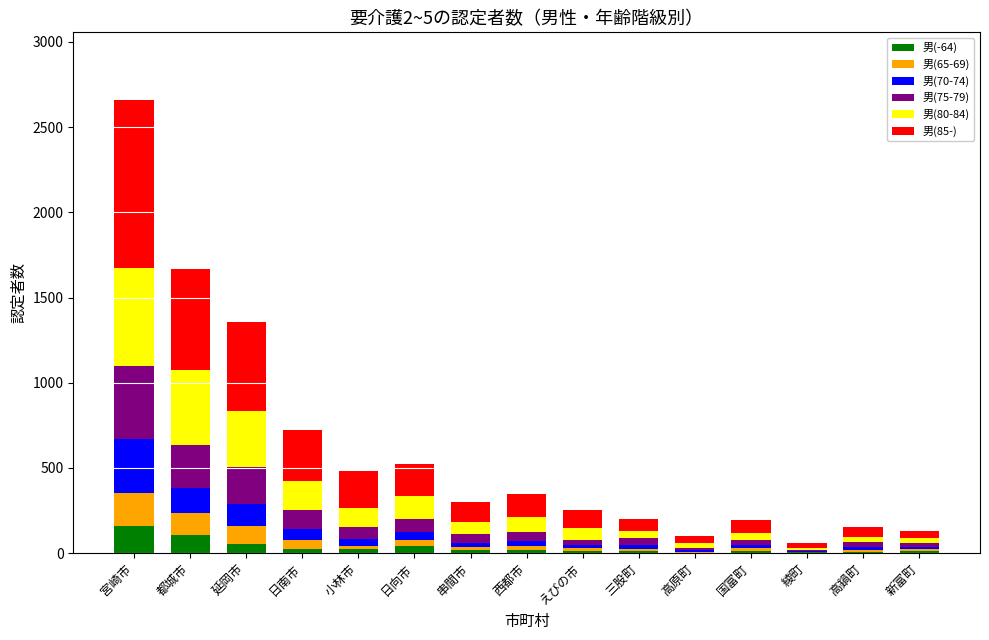

What is the total value across all series at 西都市?

349